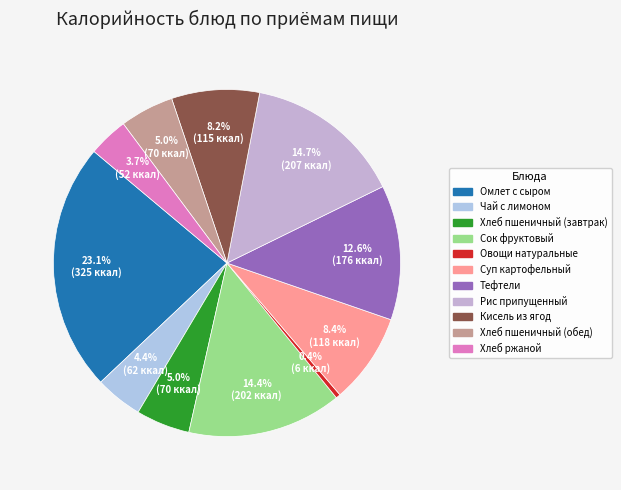

What is the largest slice in the pie chart?

Омлет с сыром